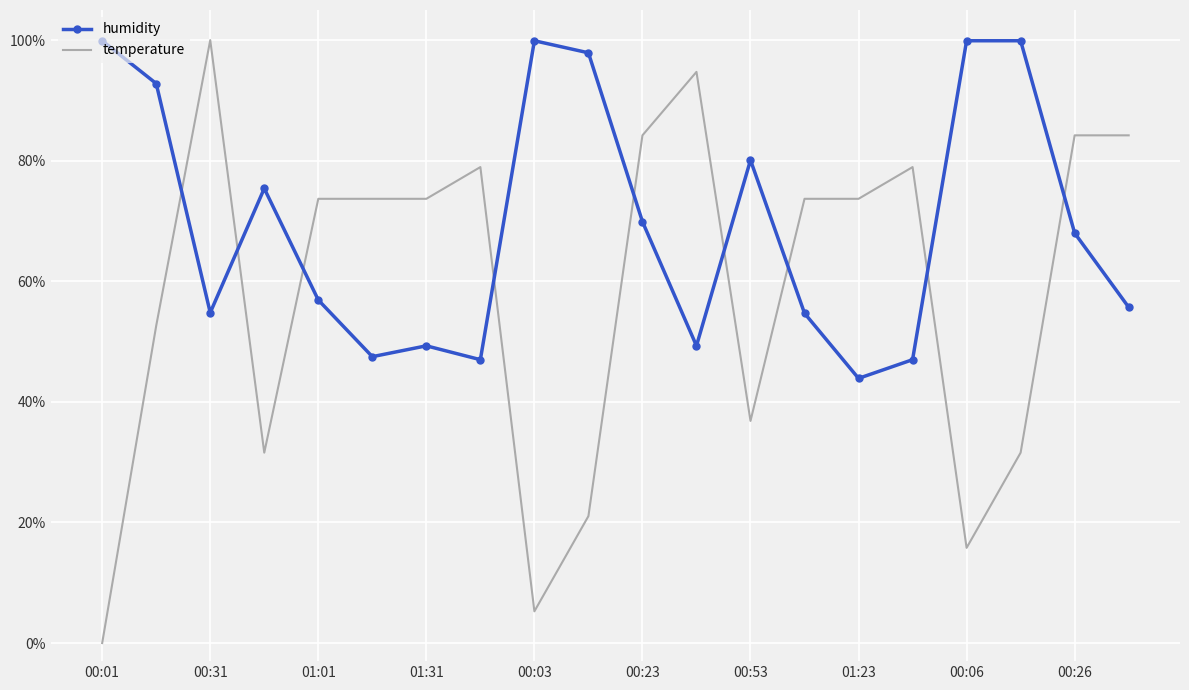

Which series has the largest range (max minus min)?

temperature